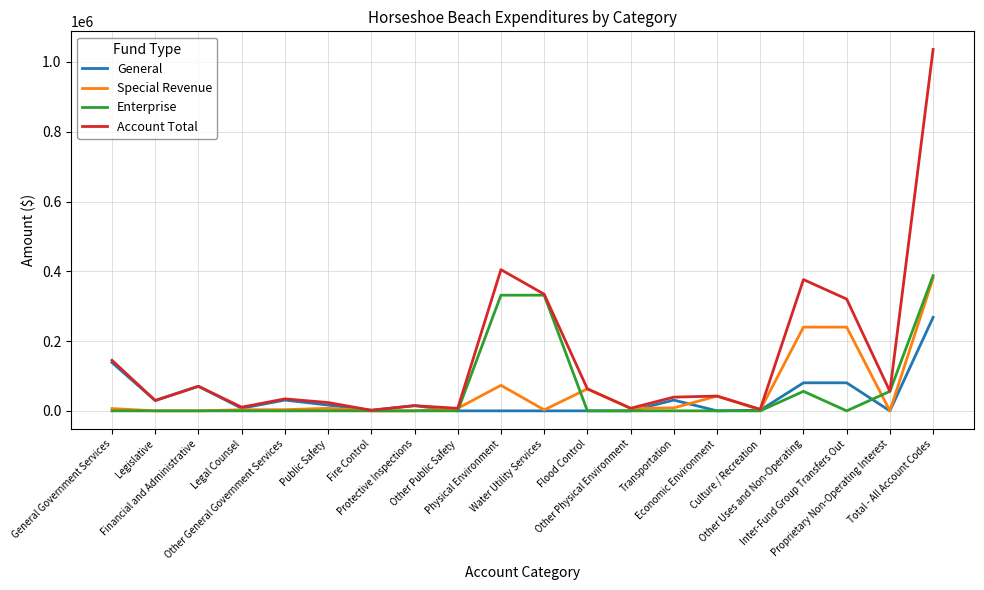

What is the spread (max minus min) of values at Culture / Recreation?

4511